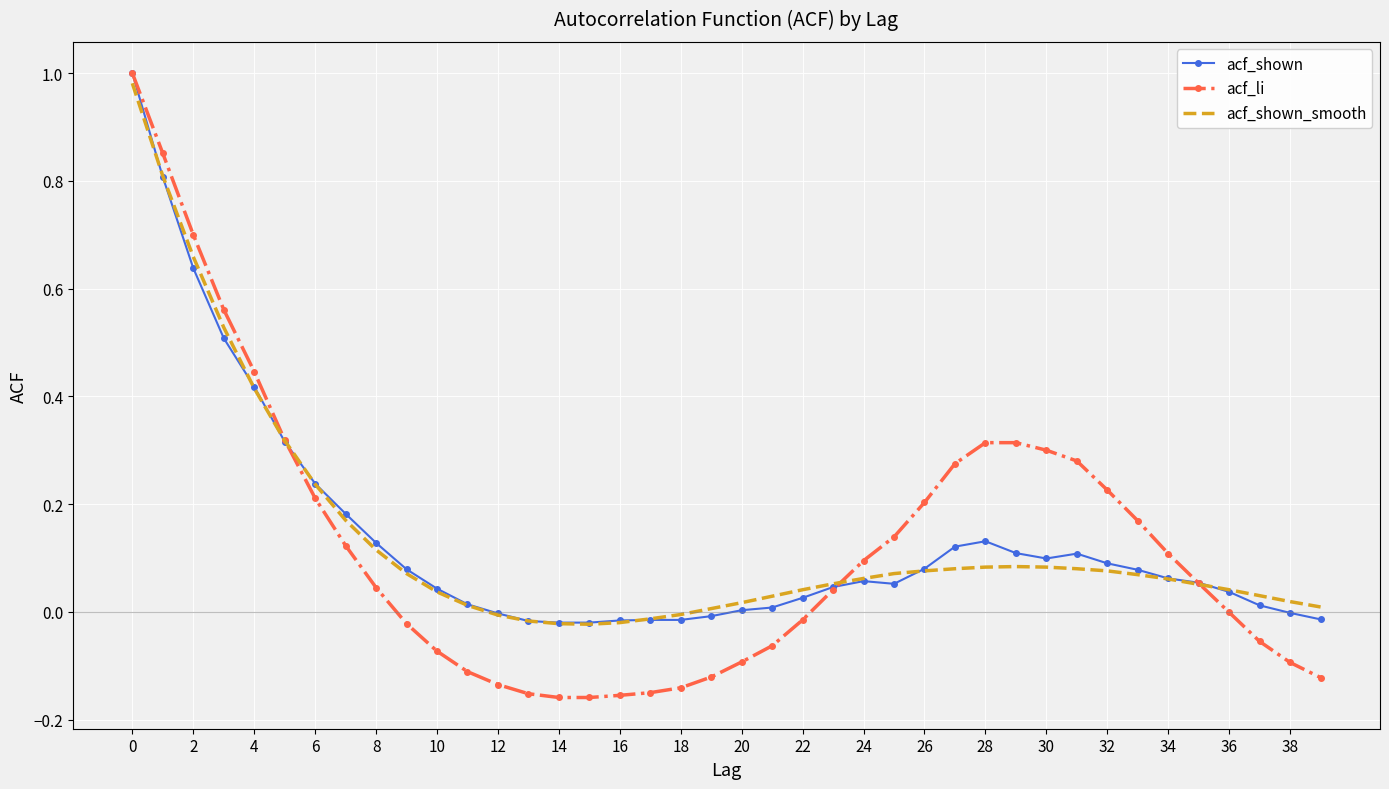

What are all the series names shown in the legend?

acf_shown, acf_li, acf_shown_smooth